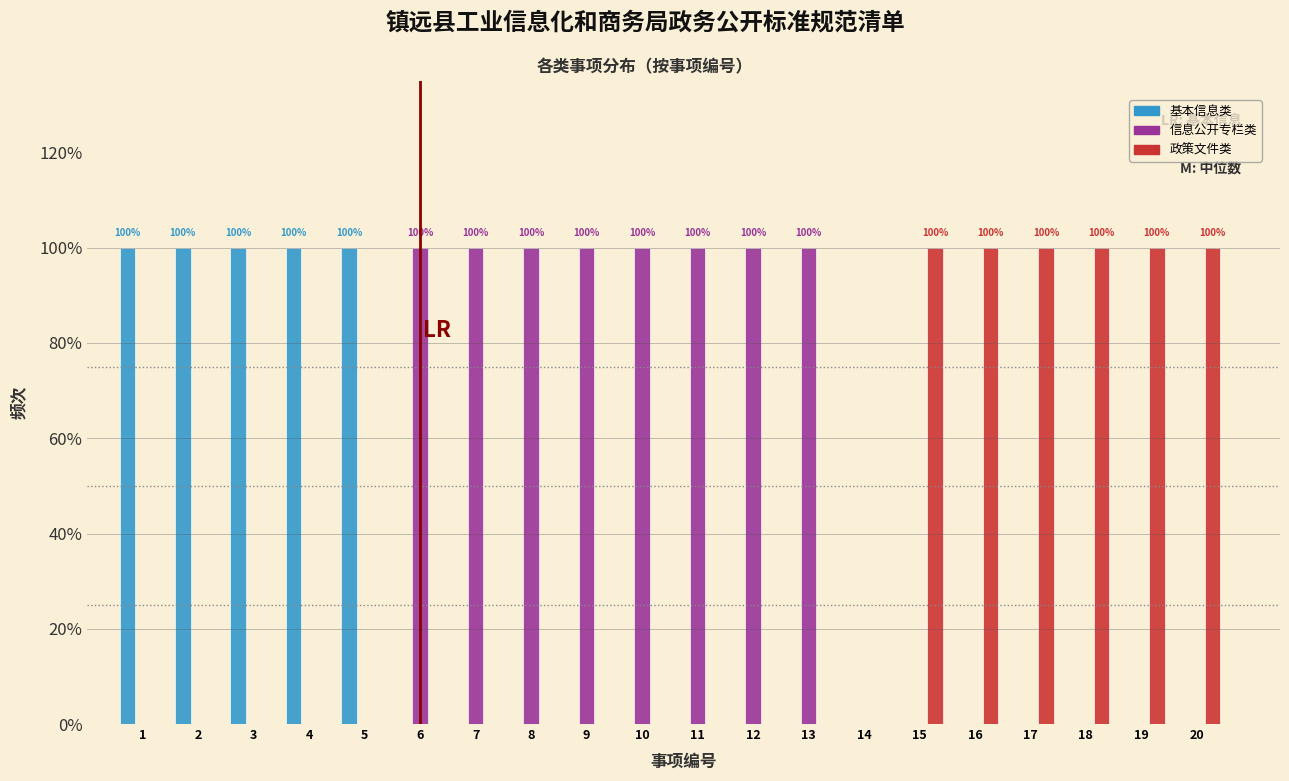

Does the chart contain stacked bars?

No